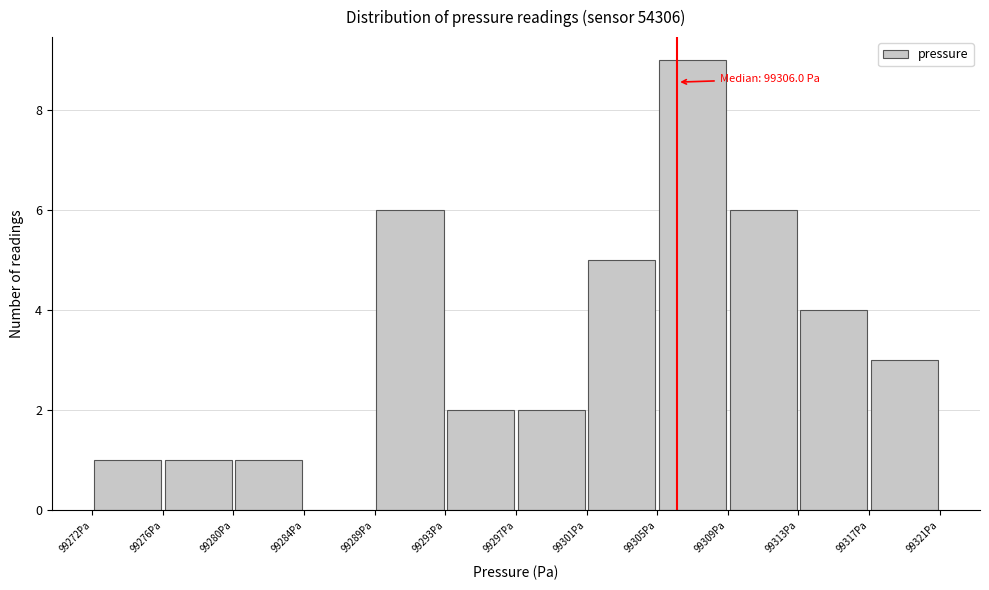

Which range on the x-axis has the tallest bar?

99305.0 to 99309.0